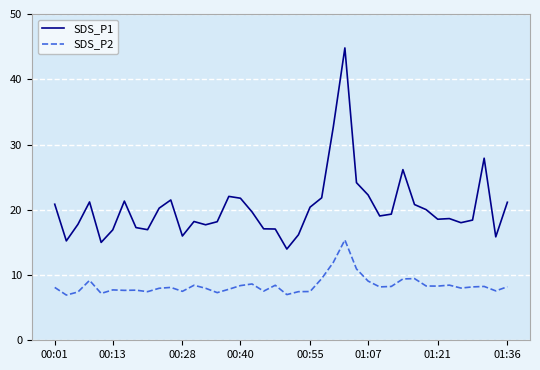

List the series in order of their peak value, lowest first.

SDS_P2, SDS_P1